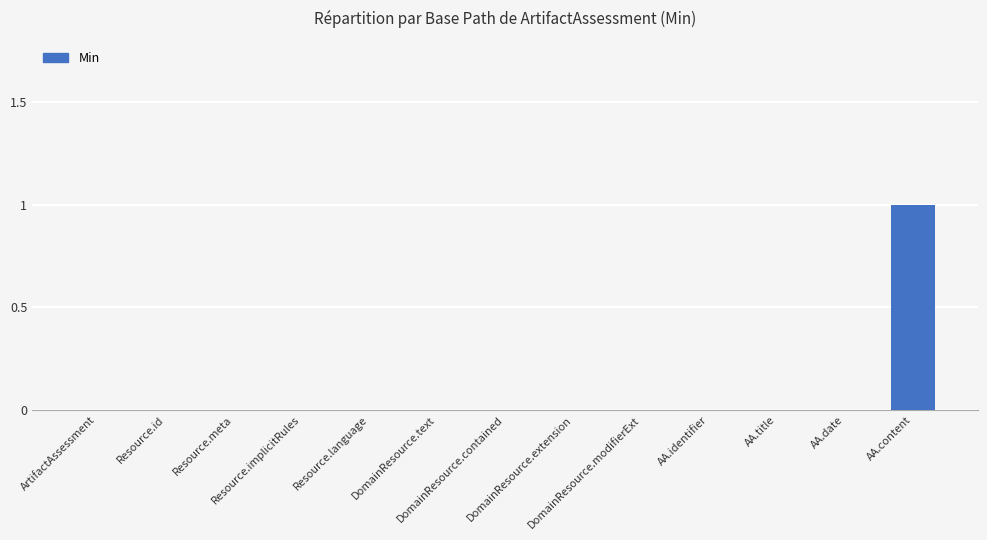

Is it true that the value at AA.title is -1?

False